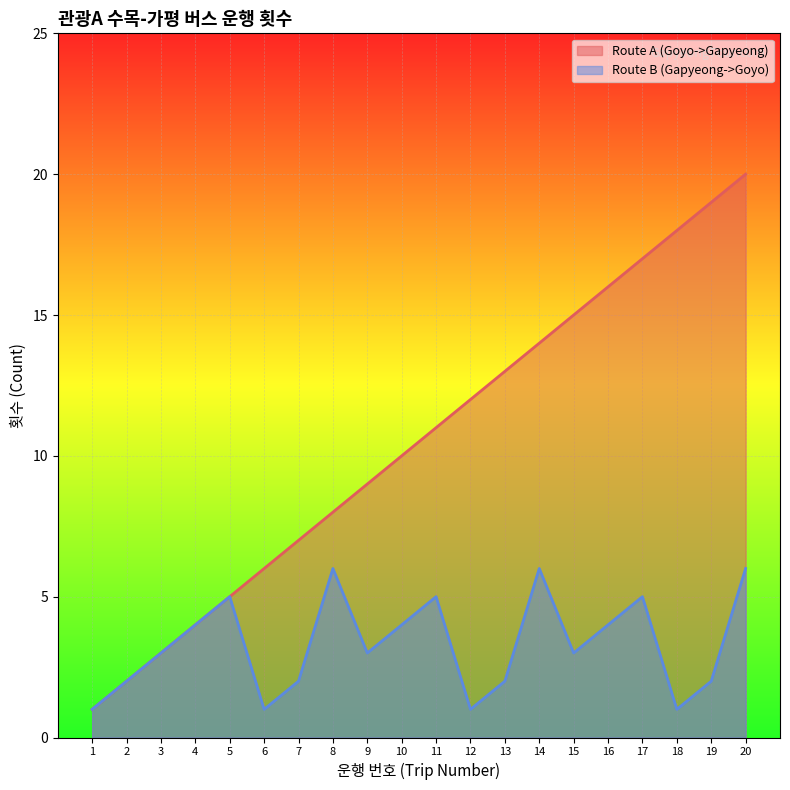

What is the smallest value displayed?

1